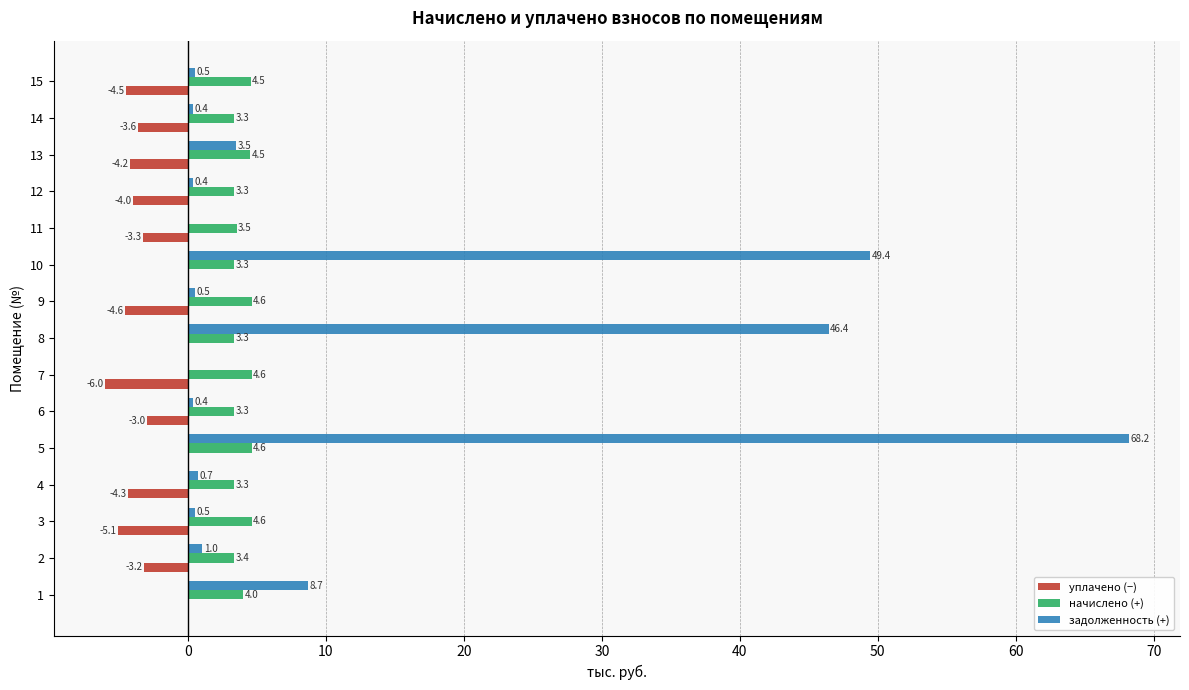

What is the greatest value displayed?

68.2